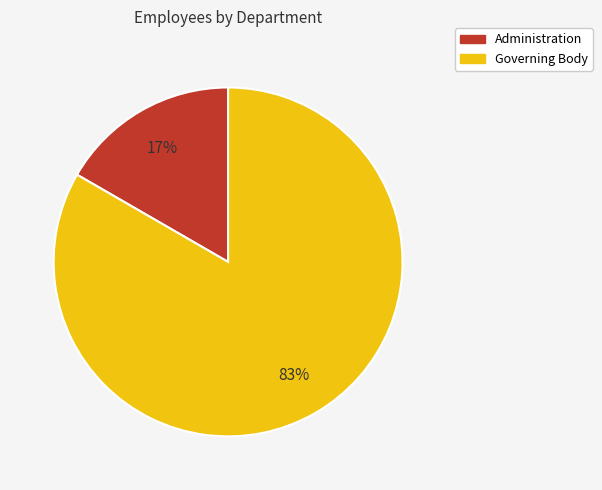

Combined, do Governing Body and Administration account for over 50%?

Yes